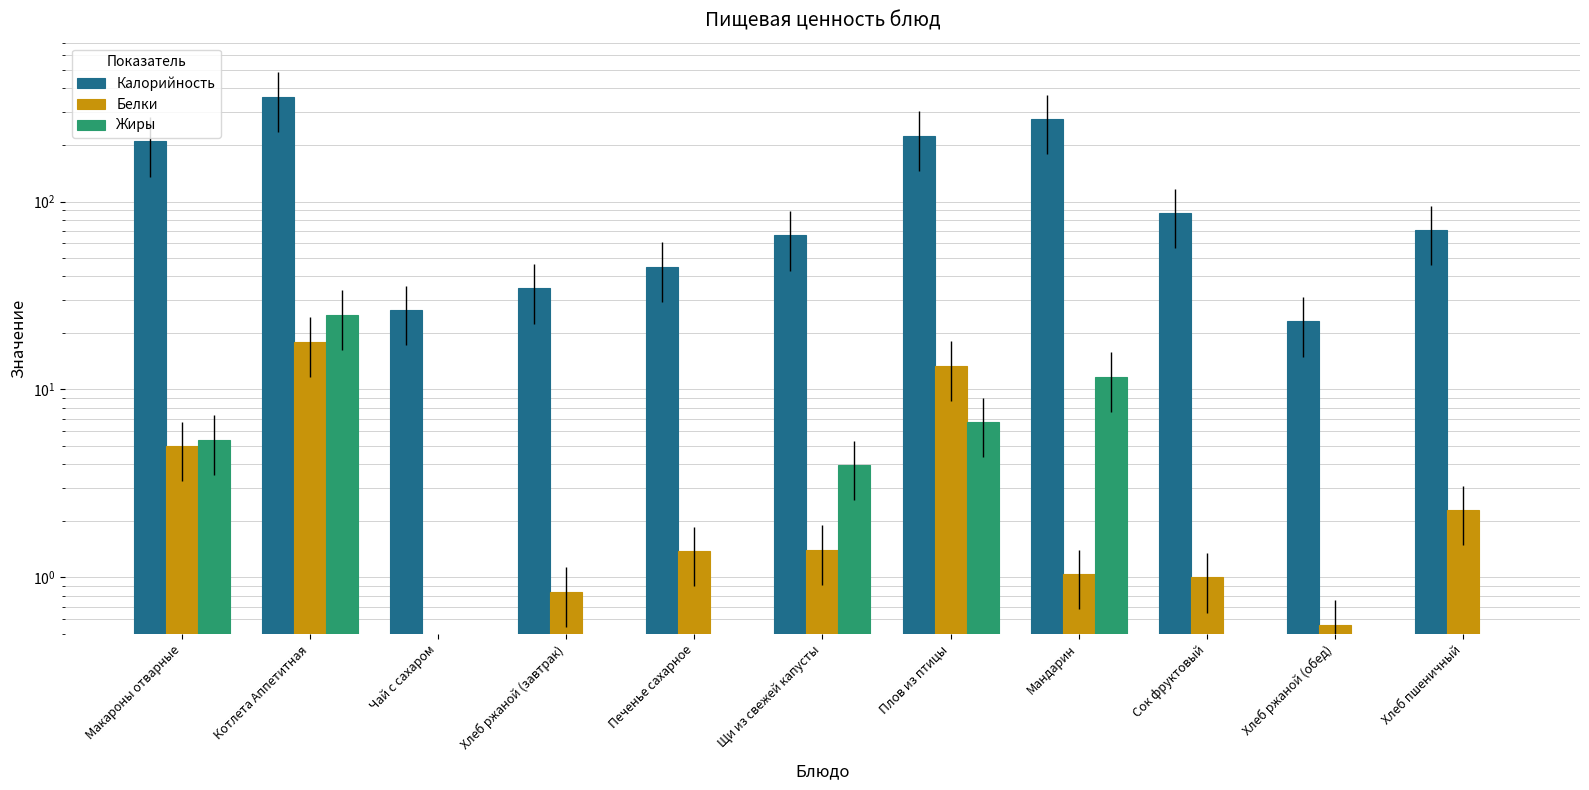

Which category has the highest value in the Белки series?

Котлета Аппетитная